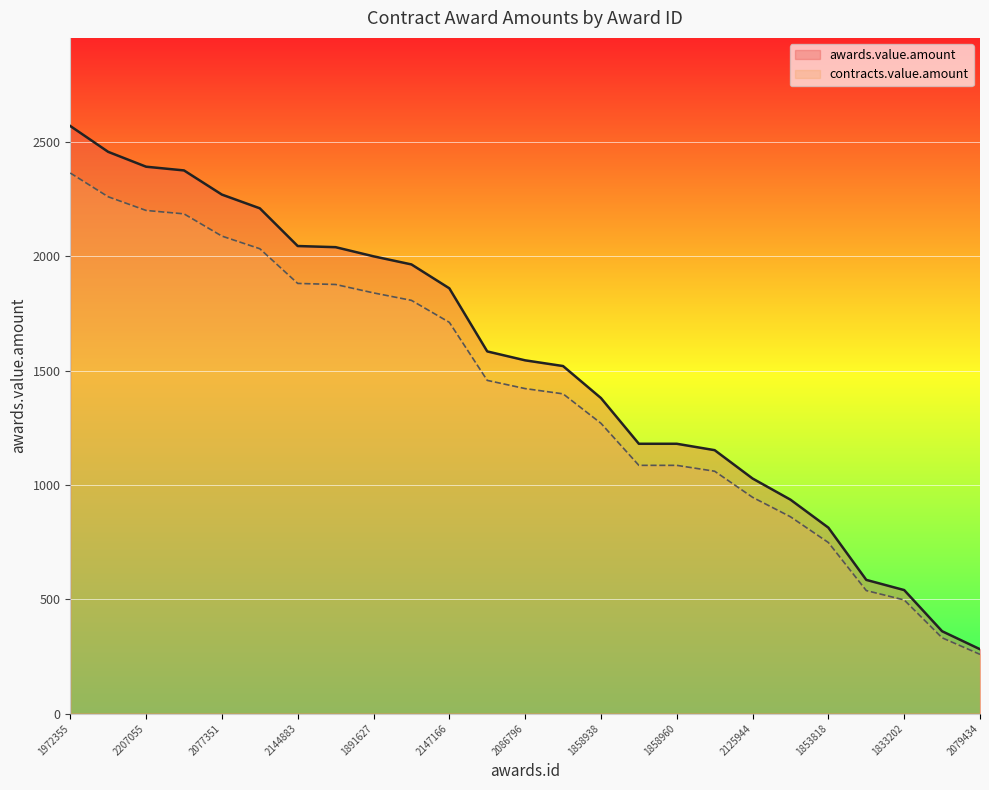

Which series has the widest spread of values?

awards.value.amount